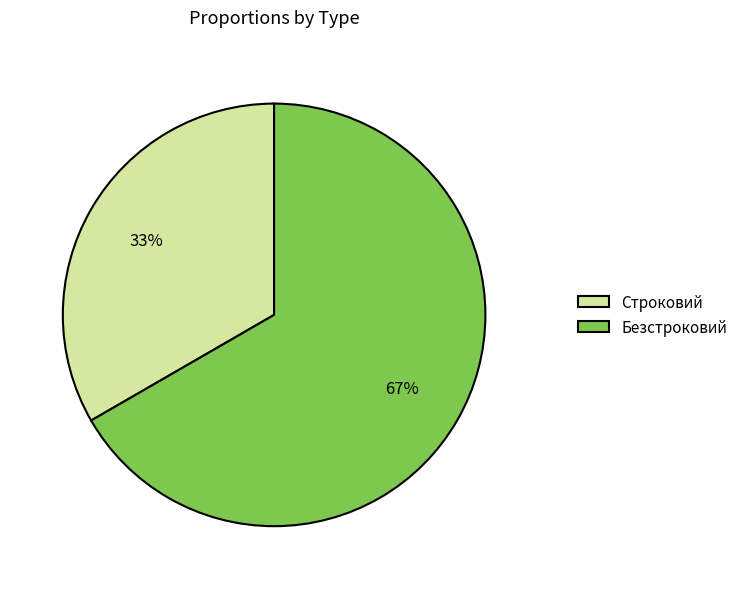

Is there a majority slice in this chart?

Yes